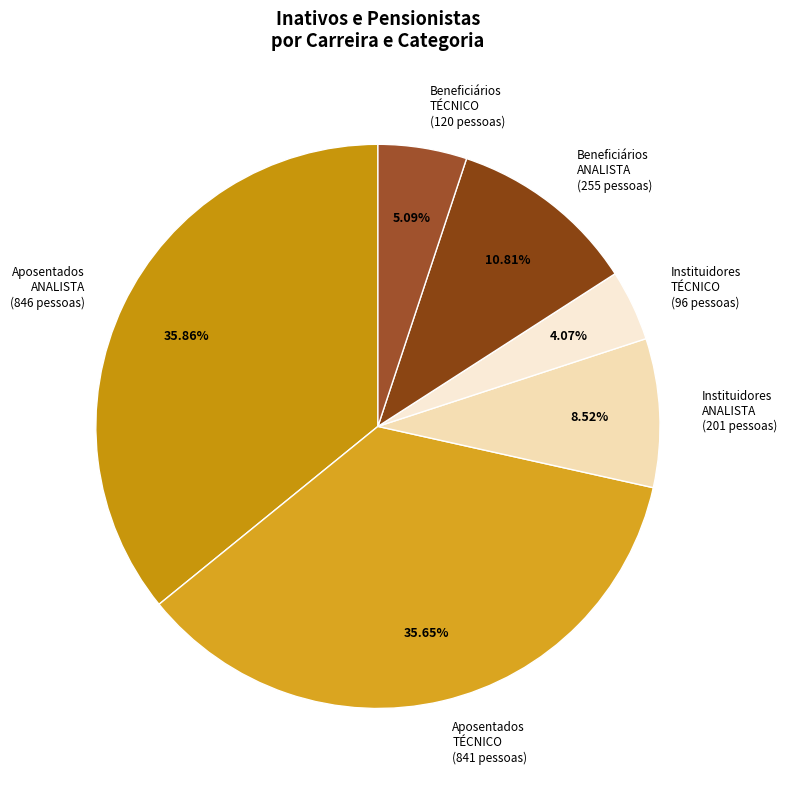

What is the ratio of the value at Aposentados TÉCNICO (841 pessoas) to the value at Instituidores ANALISTA (201 pessoas)?

4.2